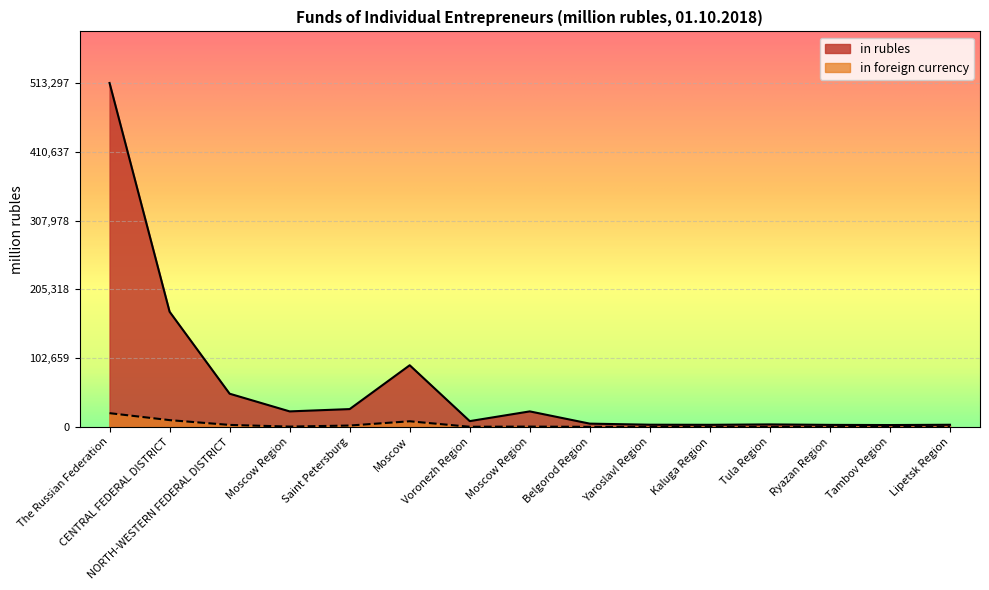

True or false: in rubles has more than 1 interior local peaks.

True